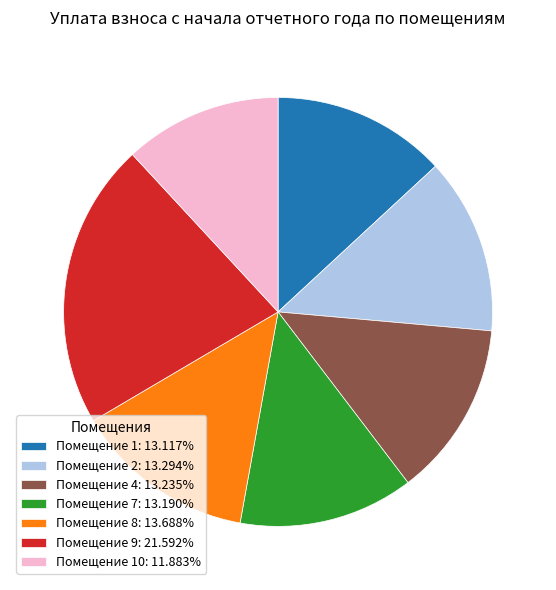

Is there a majority slice in this chart?

No